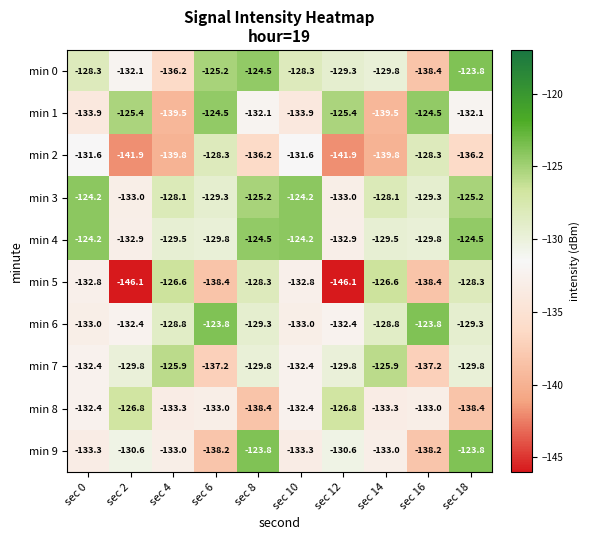

Is it true that min 3 equals -133.0 at sec 2?

True